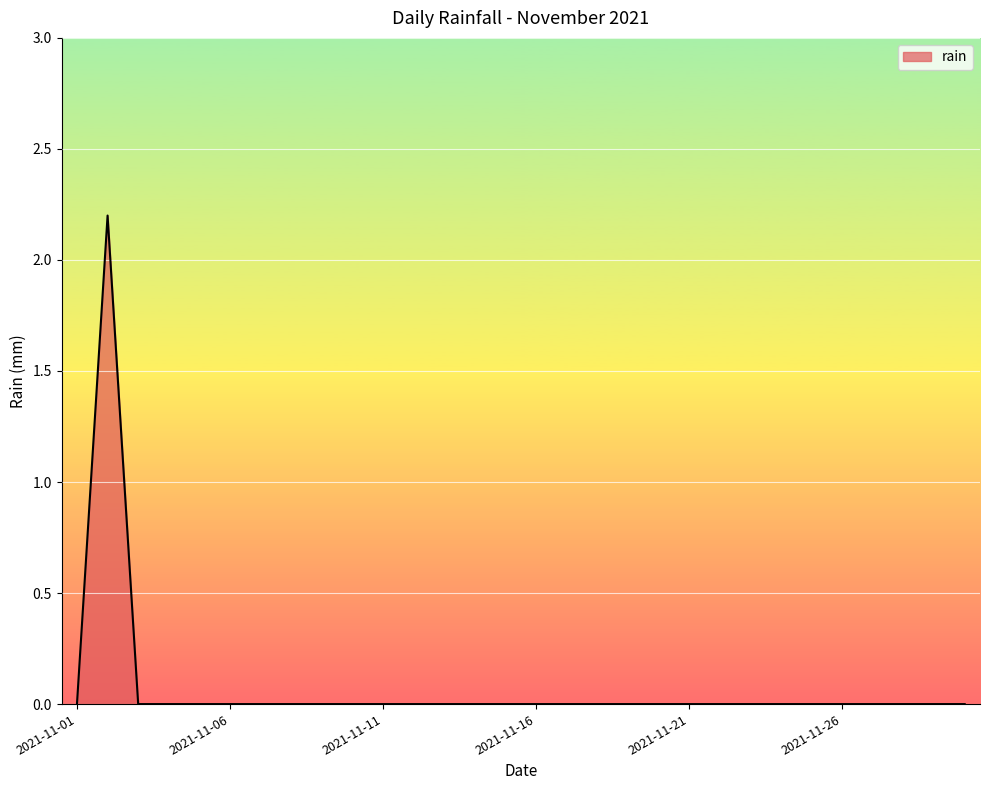

What is the difference between the maximum and minimum values?

2.2